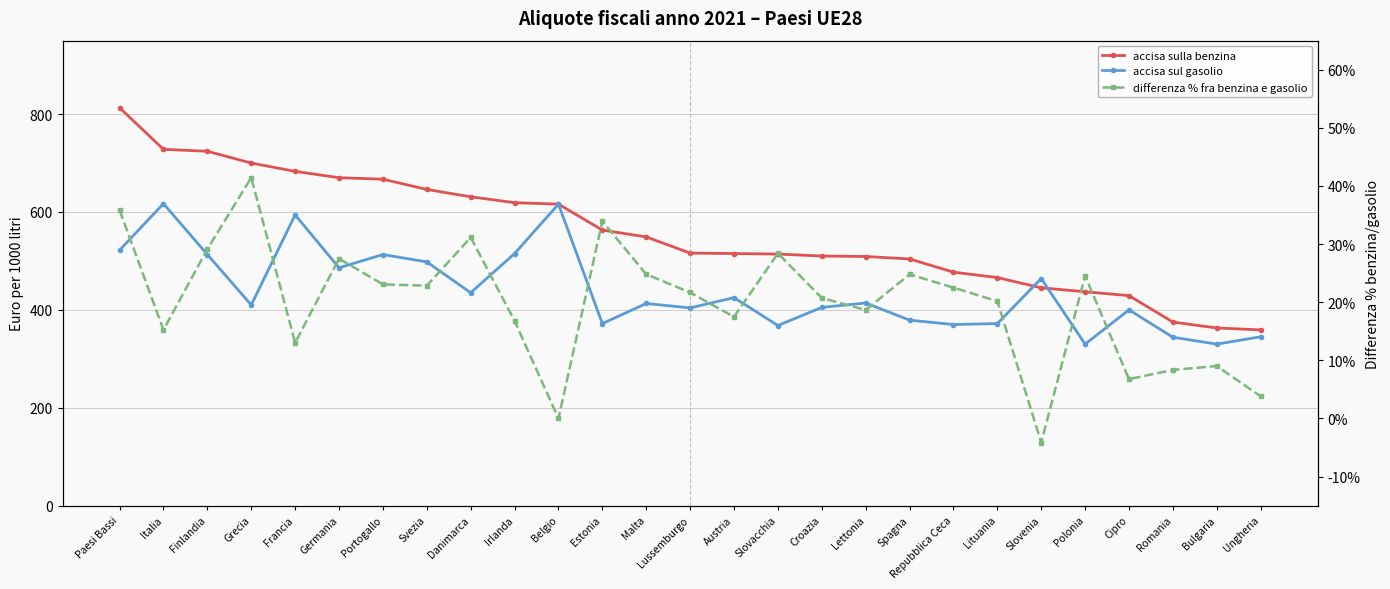

Rank the series by their average value, from highest to lowest.

accisa sulla benzina, accisa sul gasolio, differenza % fra benzina e gasolio